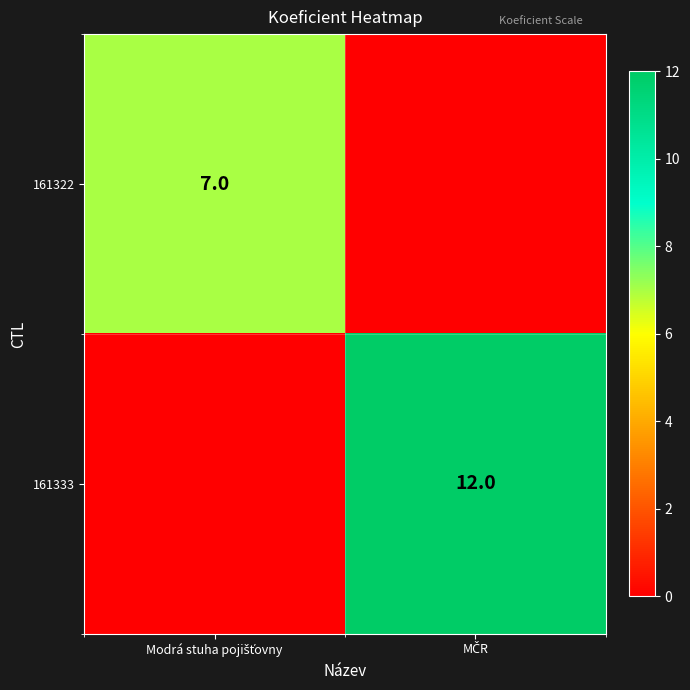

How many categories are shown in the chart?

2